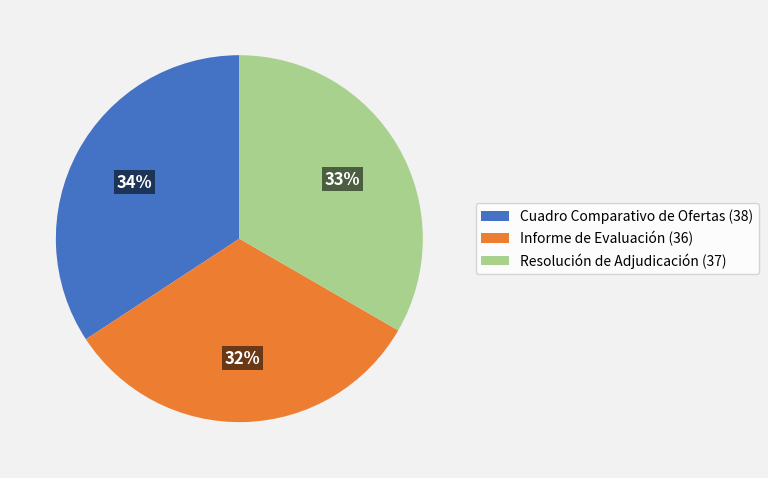

How many segments does this pie chart have?

3